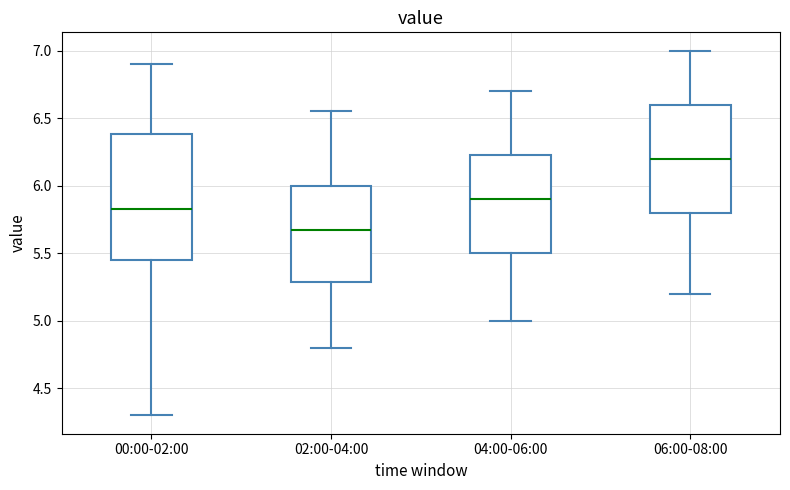

Comparing the boxes themselves (not the whiskers), which one is the tallest?

00:00-02:00